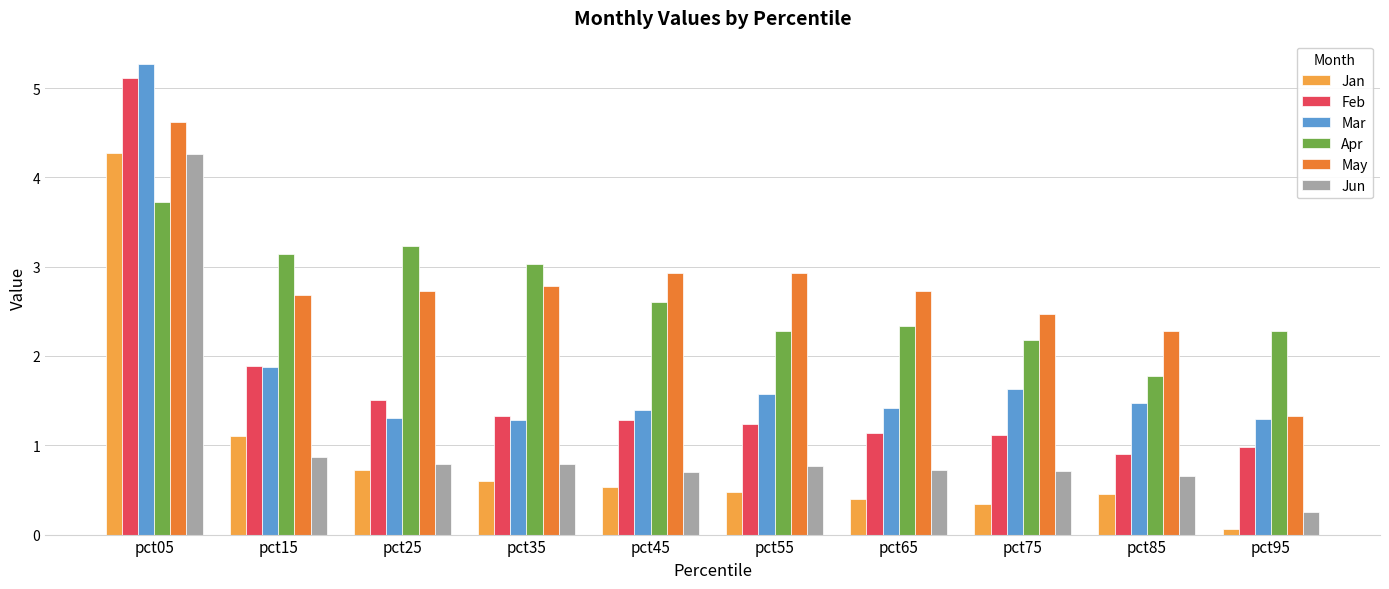

How many categories are shown in the chart?

10